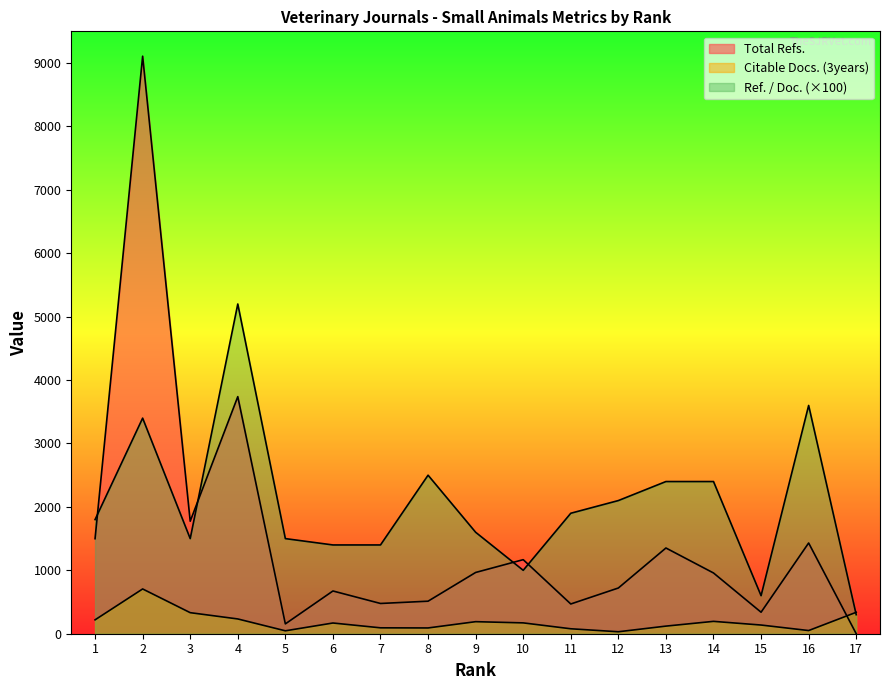

How many series are shown in this chart?

3